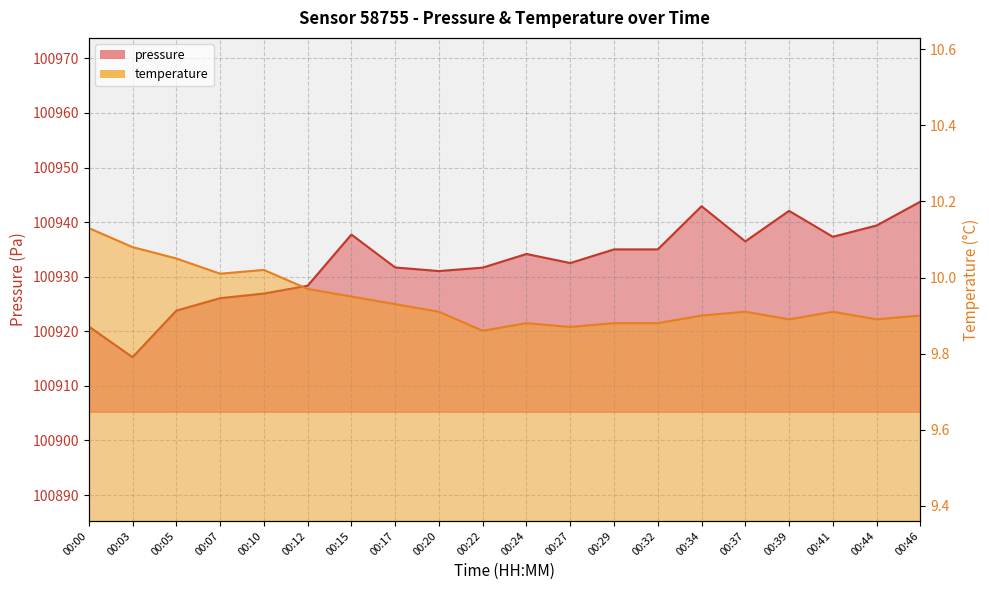

In pressure, how many points are lower than both neighbors (excluding endpoints)?

5